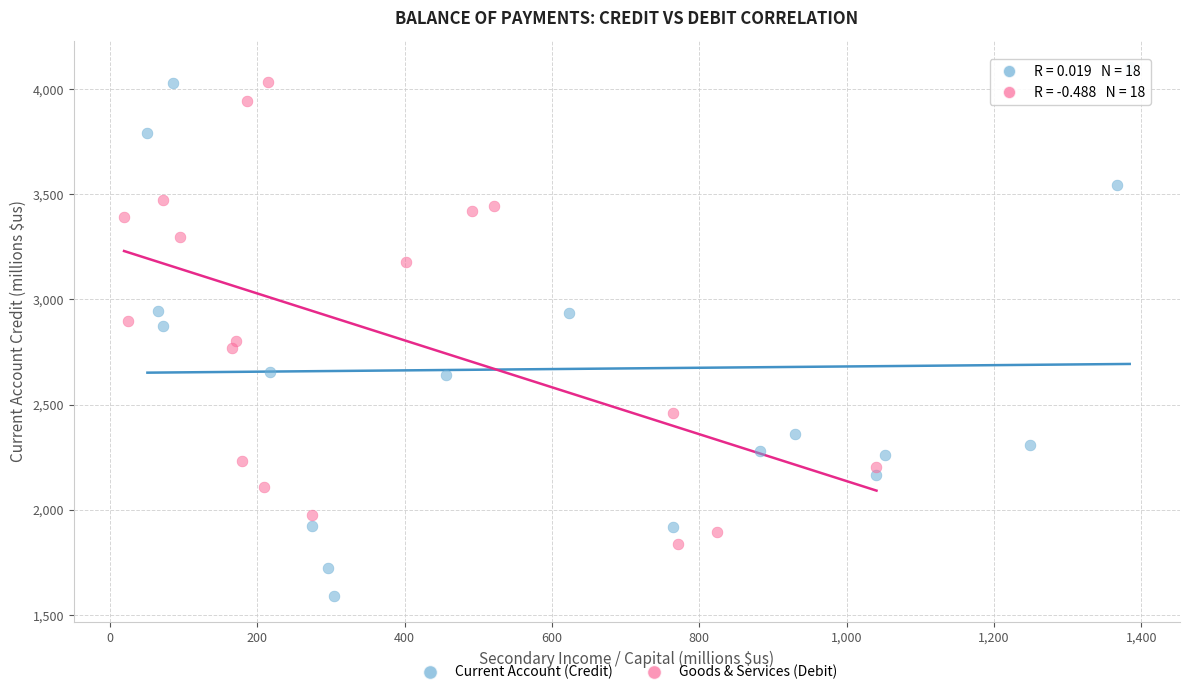

What are all the series names shown in the legend?

Current Account (Credit), Goods & Services (Debit)